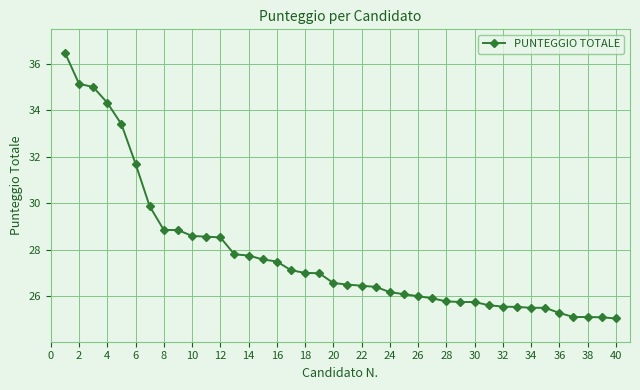

What is the difference between the second highest and minimum values?

10.1